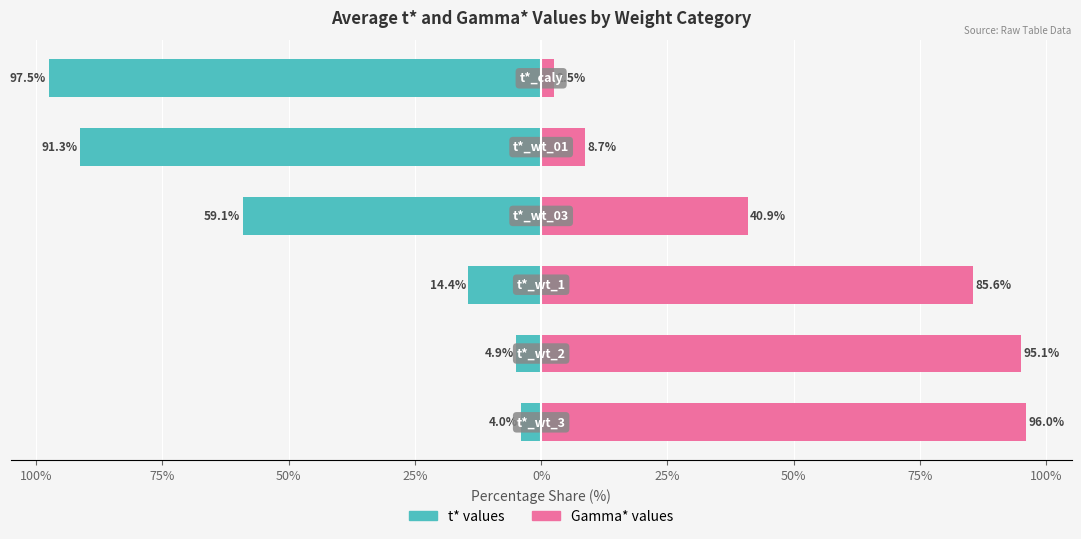

The value of t* (wt) at 125% is -6.3. True or false?

False